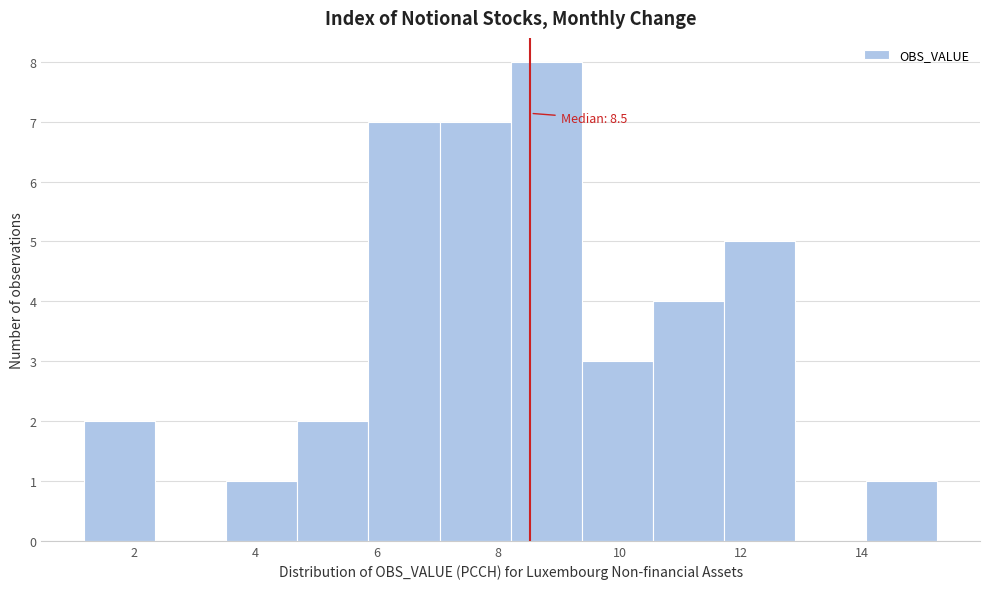

Over which range of the x-axis is the bar tallest?

8.2 to 9.4